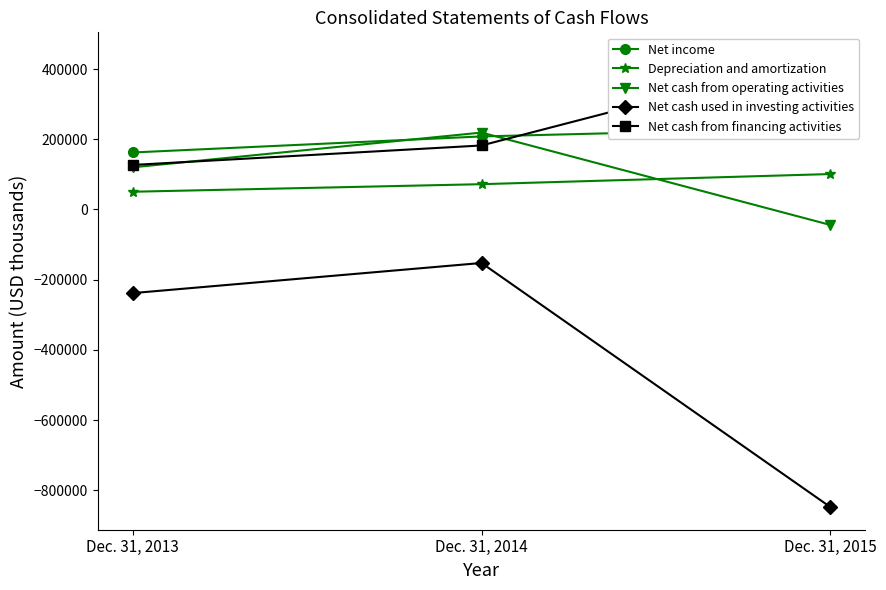

Which series has the widest spread of values?

Net cash used in investing activities